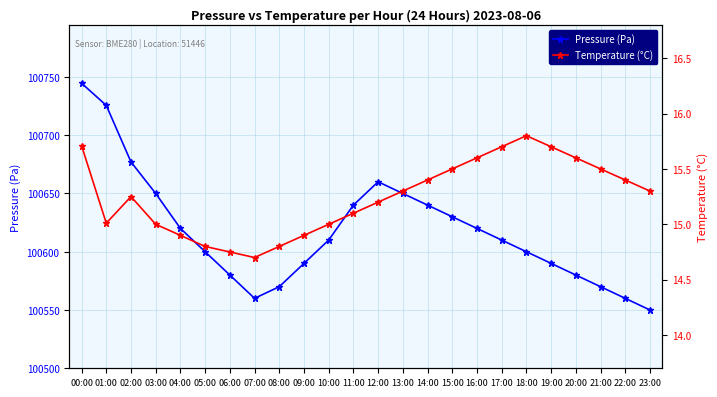

At how many categories does at least one series exceed 5378?

24